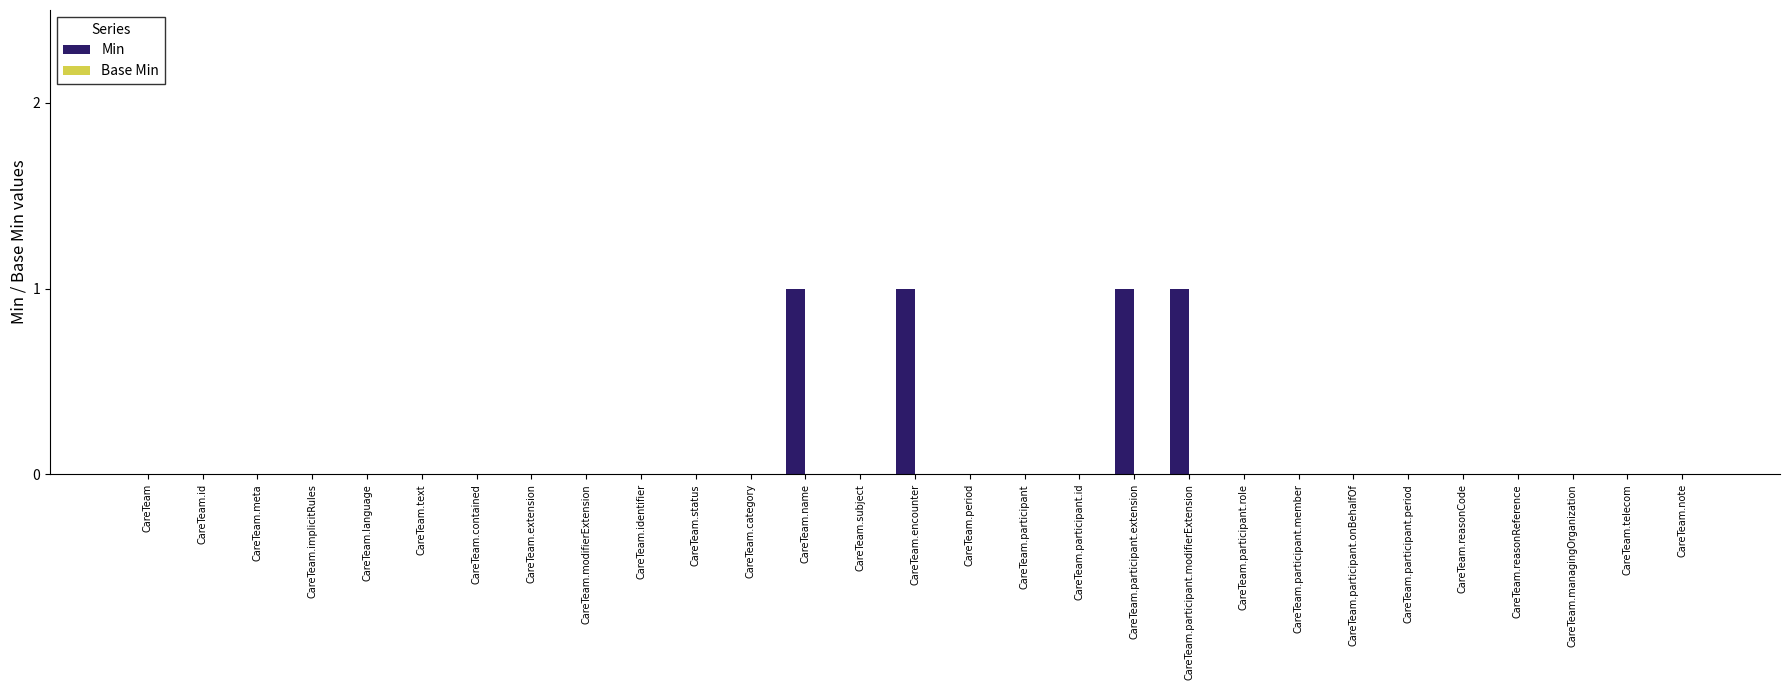

Between CareTeam.participant.modifierExtension and CareTeam.participant.onBehalfOf, which is larger?

CareTeam.participant.modifierExtension